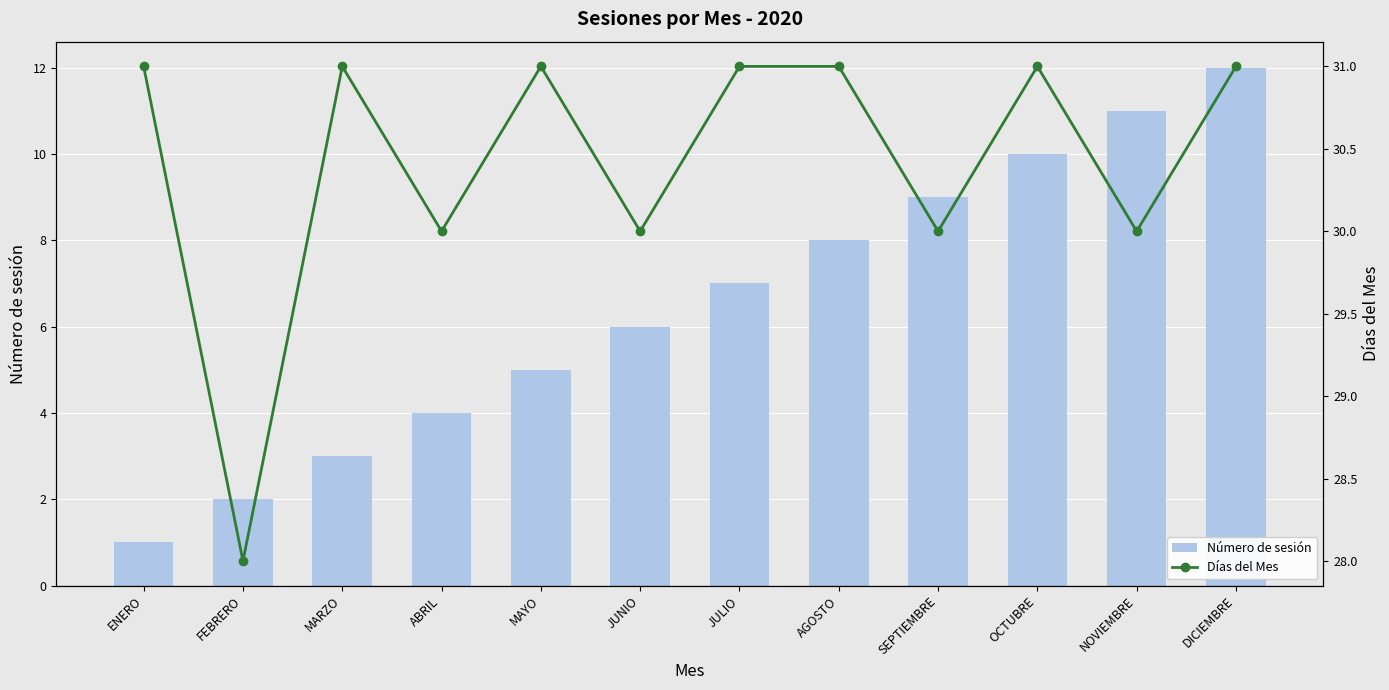

What are all the series names shown in the legend?

Número de sesión, Días del Mes